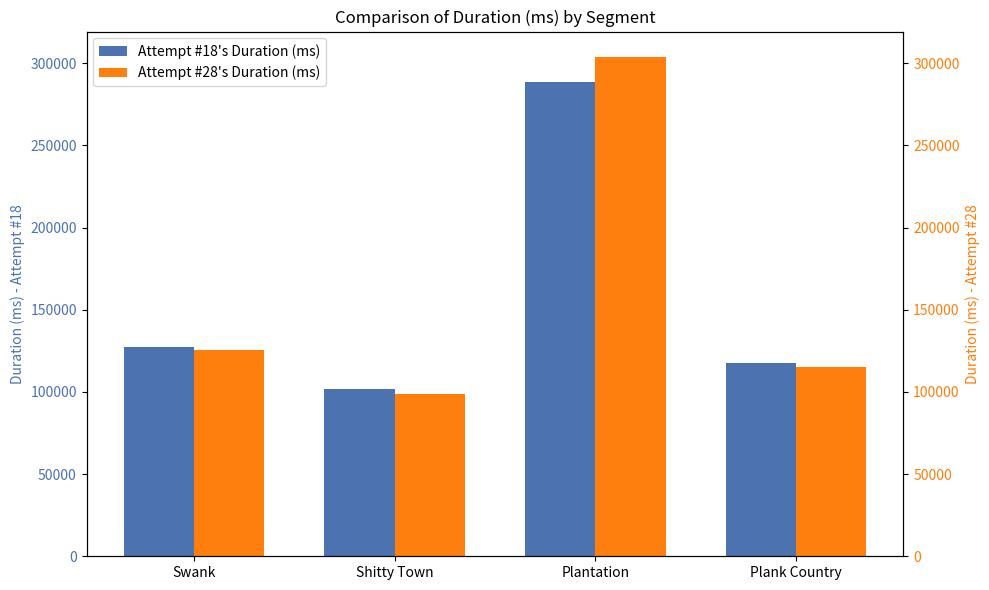

Where is Attempt #18's Duration (ms) nearest to the value 195235?

Swank